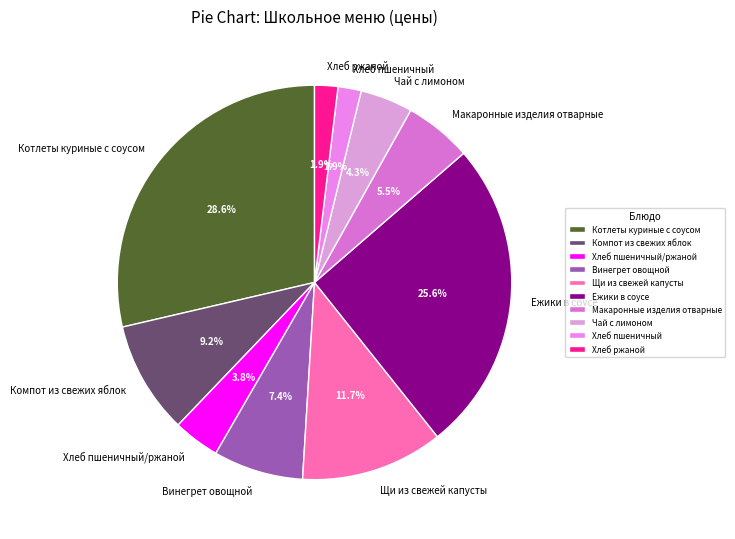

True or false: Щи из свежей капусты accounts for 12% of the total.

True